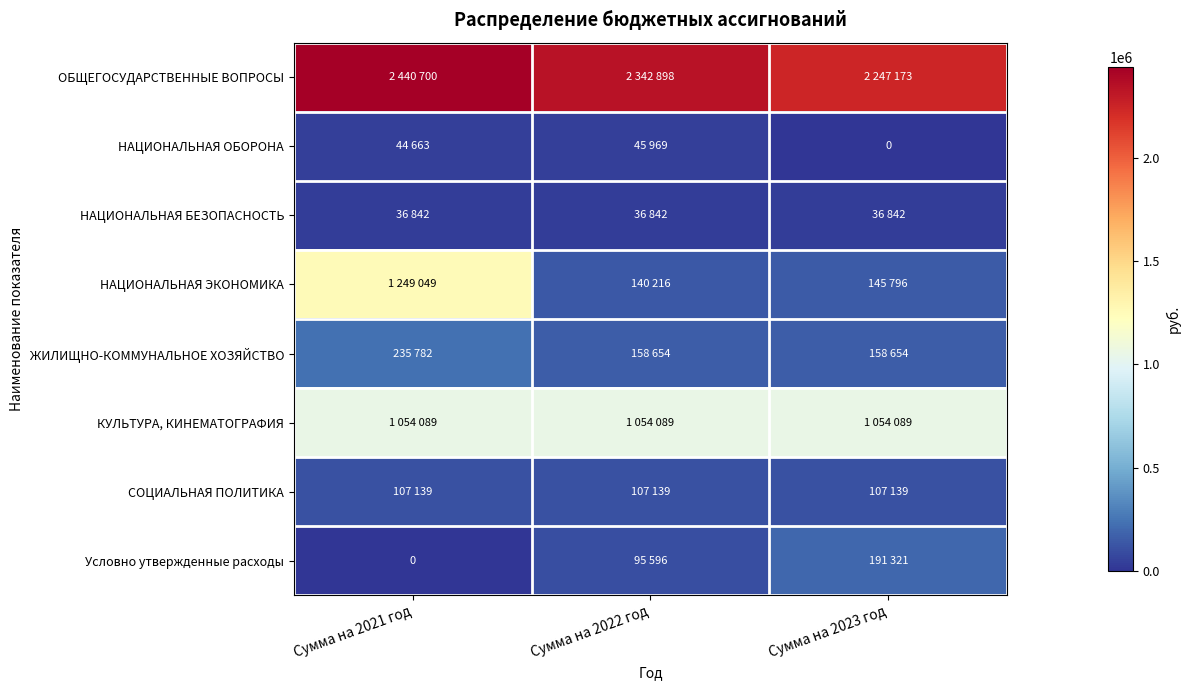

What is the sum of the ОБЩЕГОСУДАРСТВЕННЫЕ ВОПРОСЫ values at Сумма на 2023 год and Сумма на 2022 год?

4590071